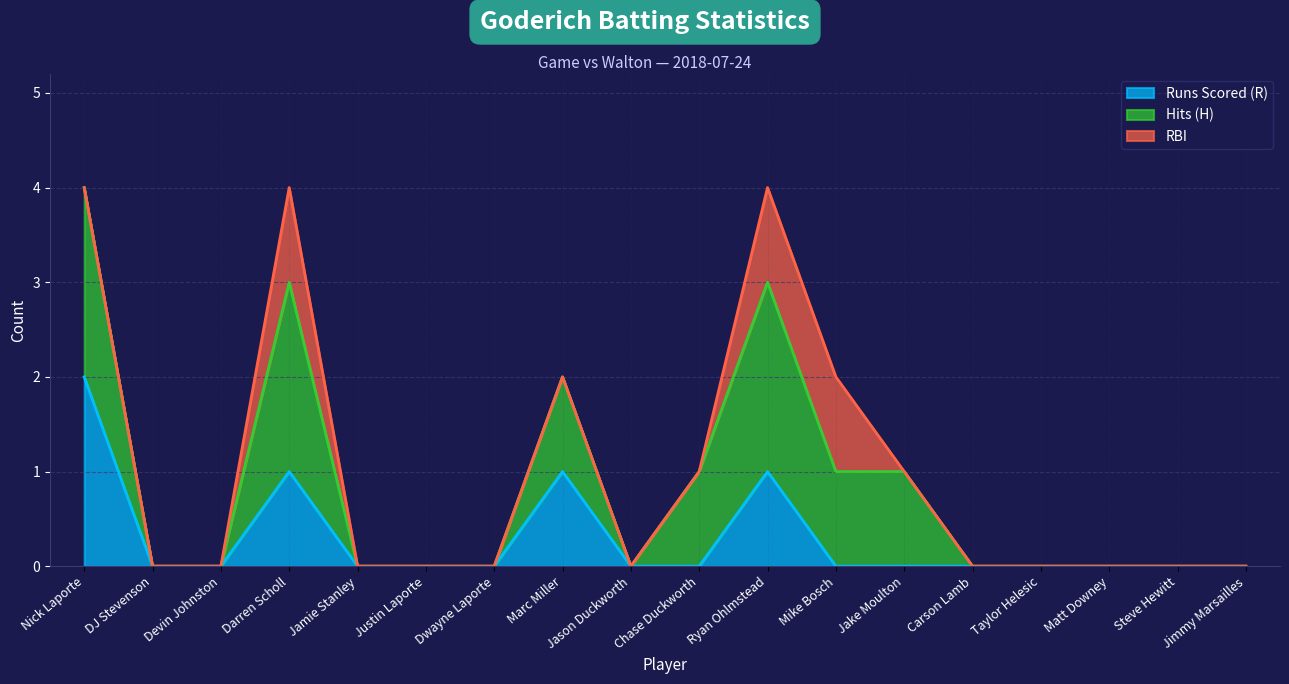

Reading left to right, extract all data points from this chart.

Runs Scored (R): Nick Laporte=2	DJ Stevenson=0	Devin Johnston=0	Darren Scholl=1	Jamie Stanley=0	Justin Laporte=0	Dwayne Laporte=0	Marc Miller=1	Jason Duckworth=0	Chase Duckworth=0	Ryan Ohlmstead=1	Mike Bosch=0	Jake Moulton=0	Carson Lamb=0	Taylor Helesic=0	Matt Downey=0	Steve Hewitt=0	Jimmy Marsailles=0
Hits (H): Nick Laporte=2	DJ Stevenson=0	Devin Johnston=0	Darren Scholl=2	Jamie Stanley=0	Justin Laporte=0	Dwayne Laporte=0	Marc Miller=1	Jason Duckworth=0	Chase Duckworth=1	Ryan Ohlmstead=2	Mike Bosch=1	Jake Moulton=1	Carson Lamb=0	Taylor Helesic=0	Matt Downey=0	Steve Hewitt=0	Jimmy Marsailles=0
RBI: Nick Laporte=0	DJ Stevenson=0	Devin Johnston=0	Darren Scholl=1	Jamie Stanley=0	Justin Laporte=0	Dwayne Laporte=0	Marc Miller=0	Jason Duckworth=0	Chase Duckworth=0	Ryan Ohlmstead=1	Mike Bosch=1	Jake Moulton=0	Carson Lamb=0	Taylor Helesic=0	Matt Downey=0	Steve Hewitt=0	Jimmy Marsailles=0